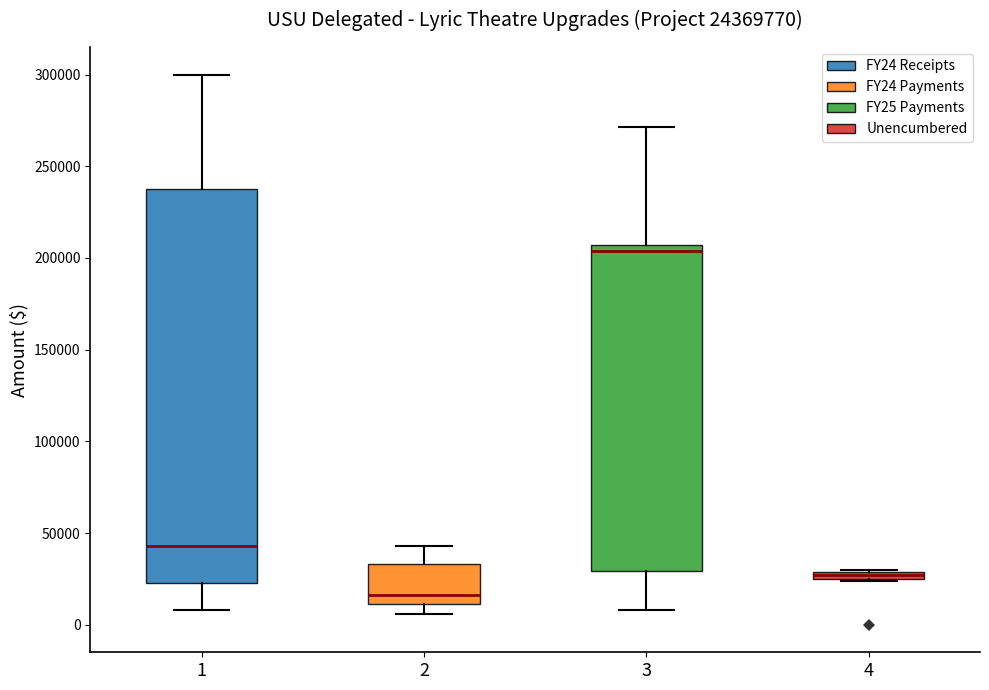

Which box is the tallest, from its lower edge to its upper edge?

1